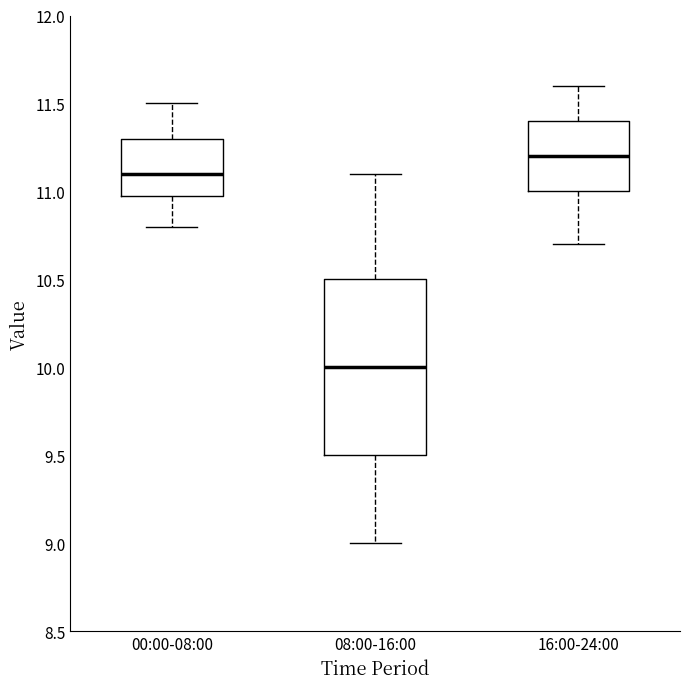

Which box is the tallest, from its lower edge to its upper edge?

08:00-16:00